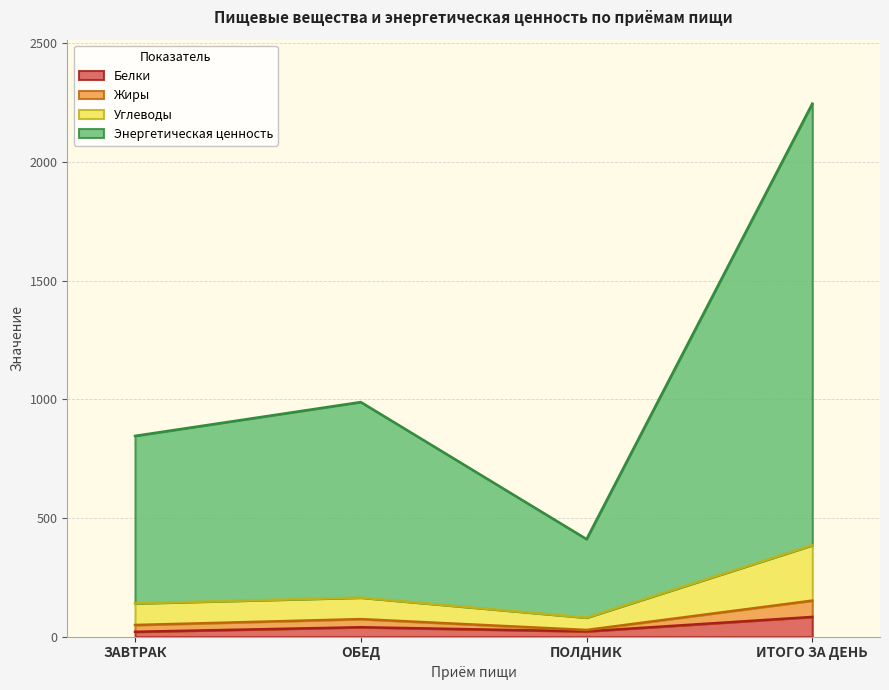

What is the maximum value for Белки?

83.3